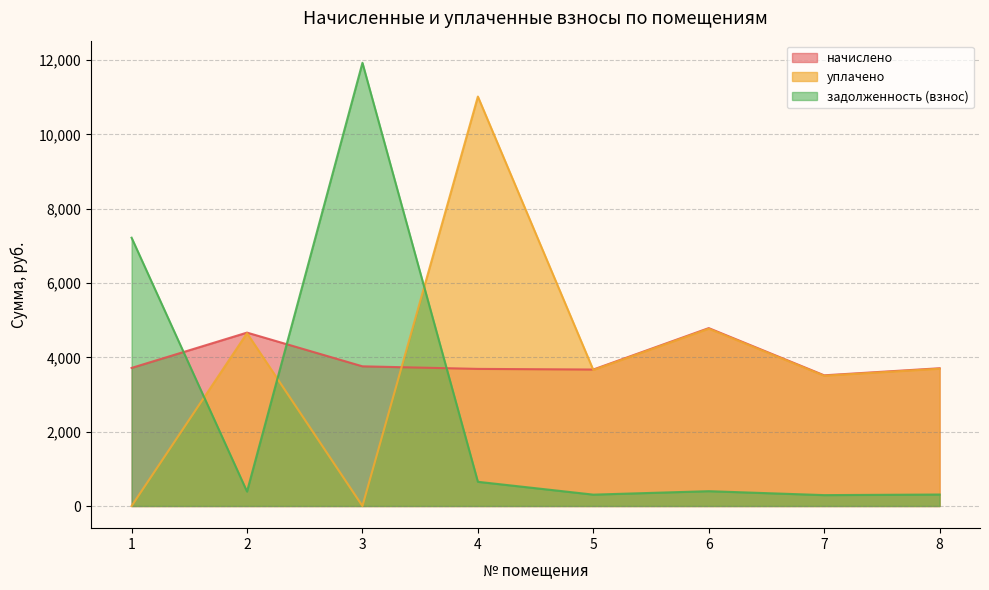

Which label corresponds to the smallest value in the chart?

1